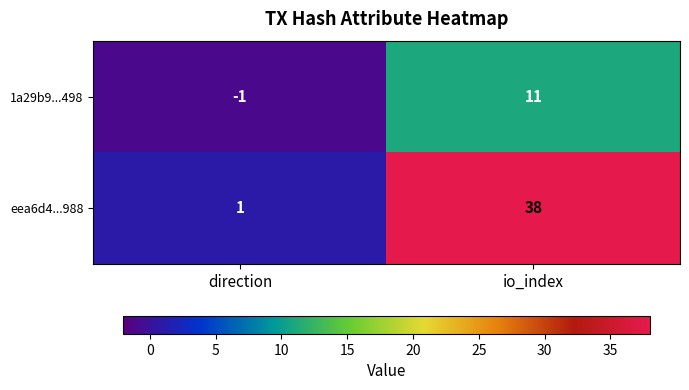

The eea6d4...988 series shows 1 at direction. True or false?

True